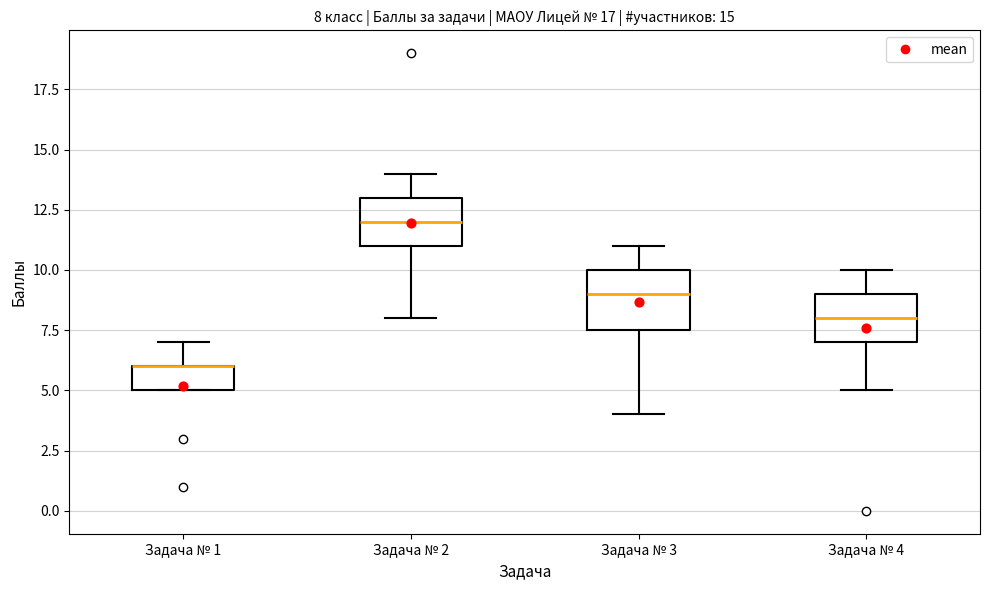

Comparing the boxes themselves (not the whiskers), which one is the tallest?

Задача № 3